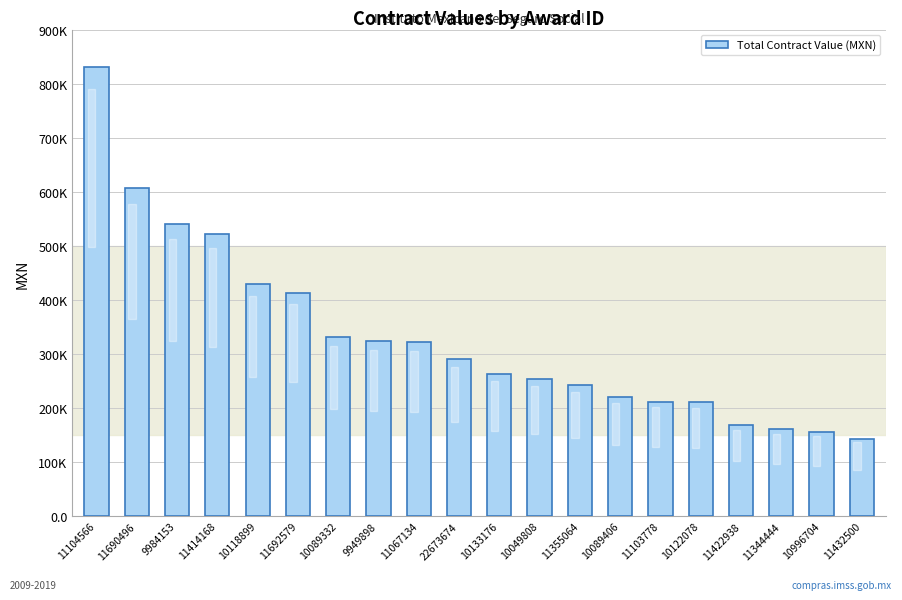

What is the minimum value shown in the chart?

143396.9